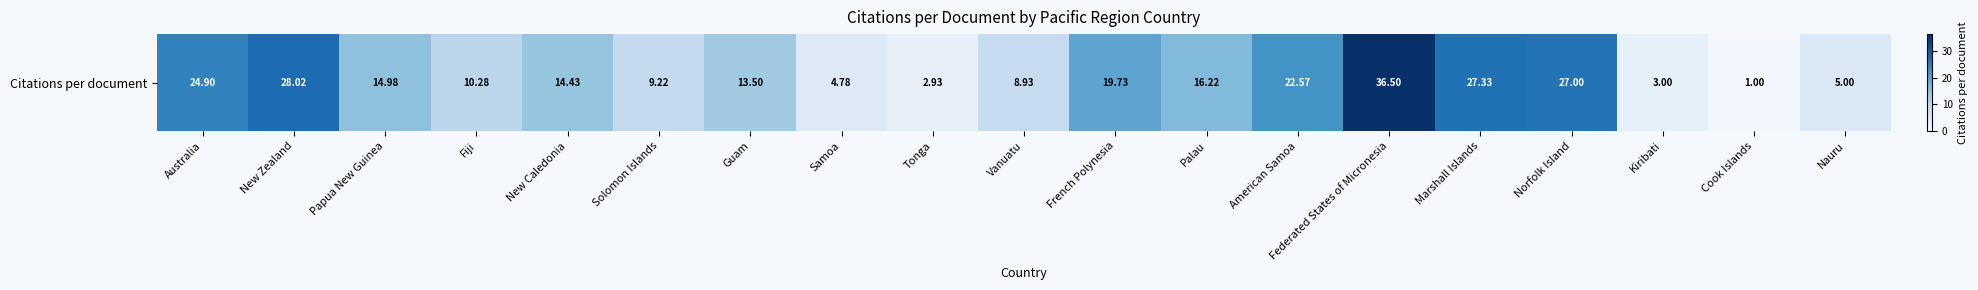

List the labels in order of value, largest first.

Federated States of Micronesia, New Zealand, Marshall Islands, Norfolk Island, Australia, American Samoa, French Polynesia, Palau, Papua New Guinea, New Caledonia, Guam, Fiji, Solomon Islands, Vanuatu, Nauru, Samoa, Kiribati, Tonga, Cook Islands